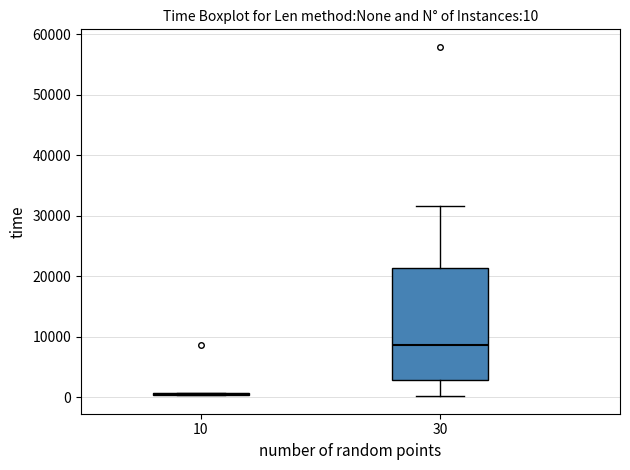

Which box is the tallest, from its lower edge to its upper edge?

30